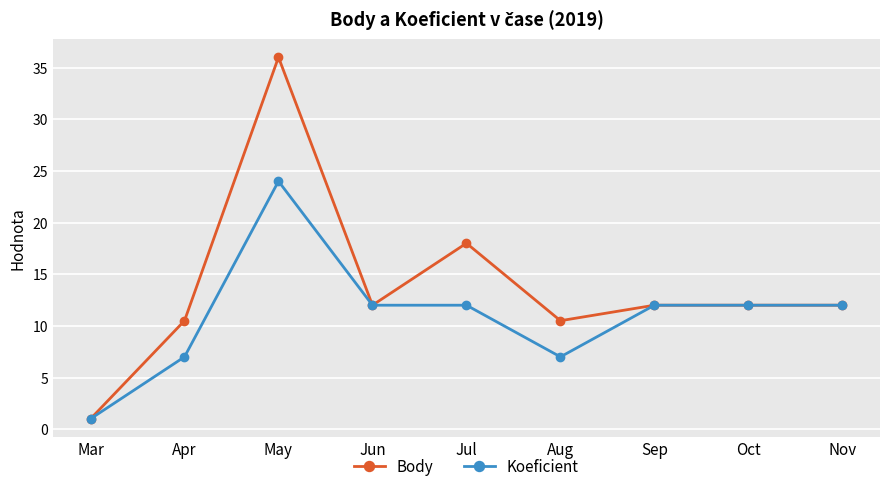

Which category has the highest value across all series?

May